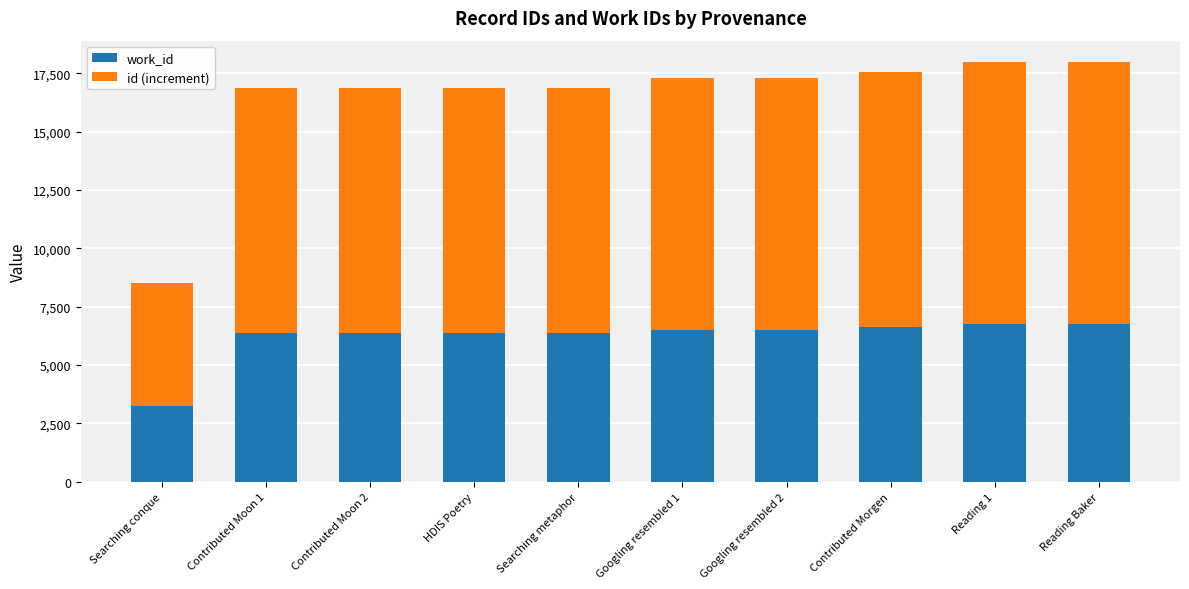

Is it true that work_id equals 6384 at Searching metaphor?

True